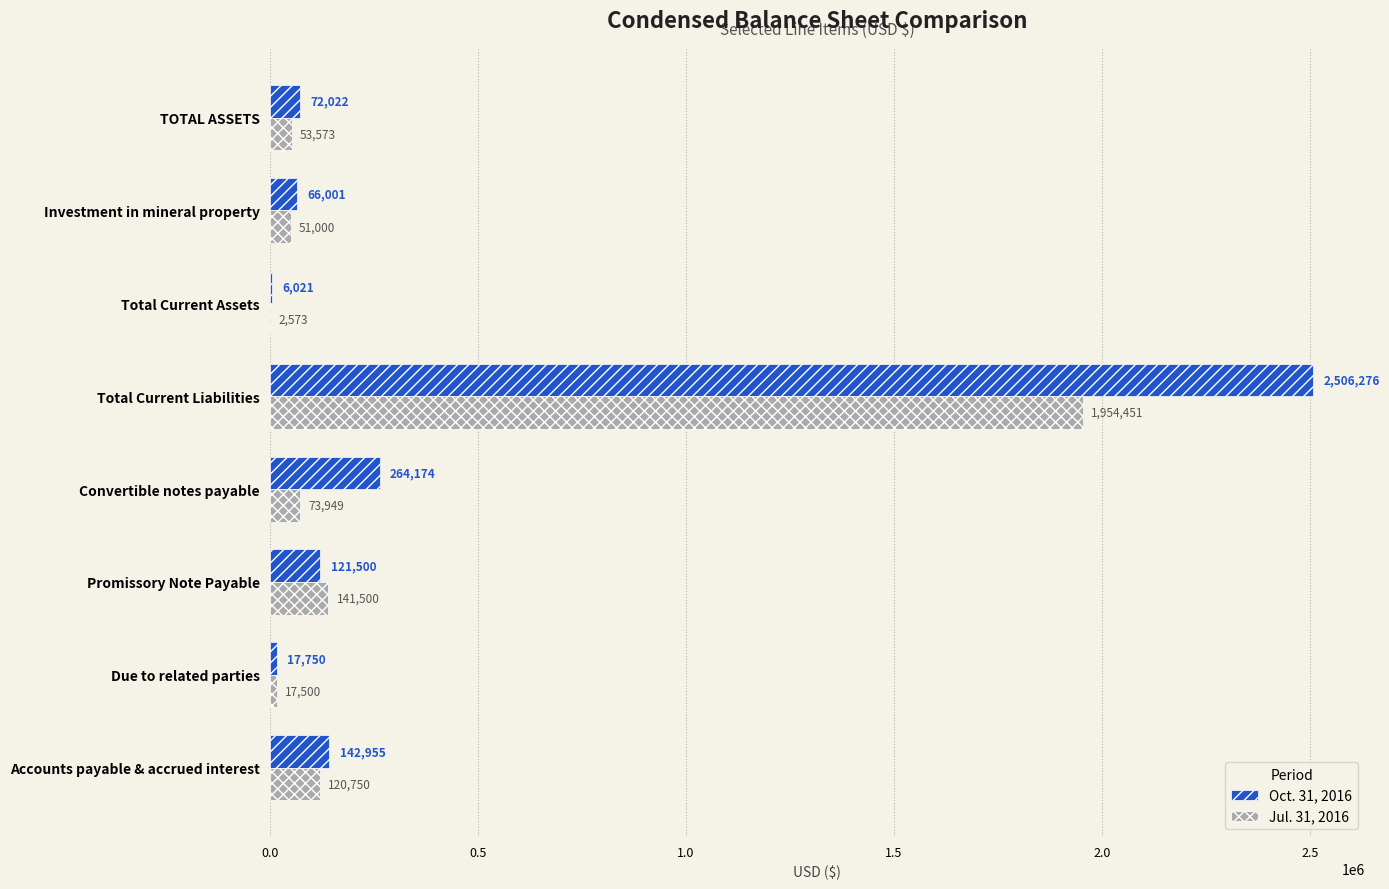

How many series are shown in this chart?

2